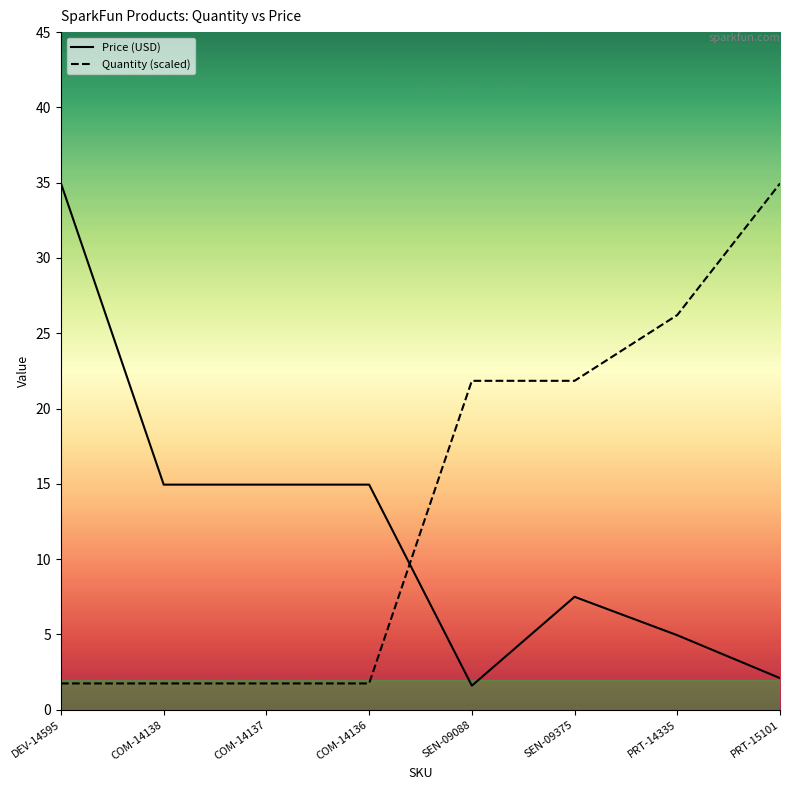

What is the average value of the Quantity (scaled) series?

14.0